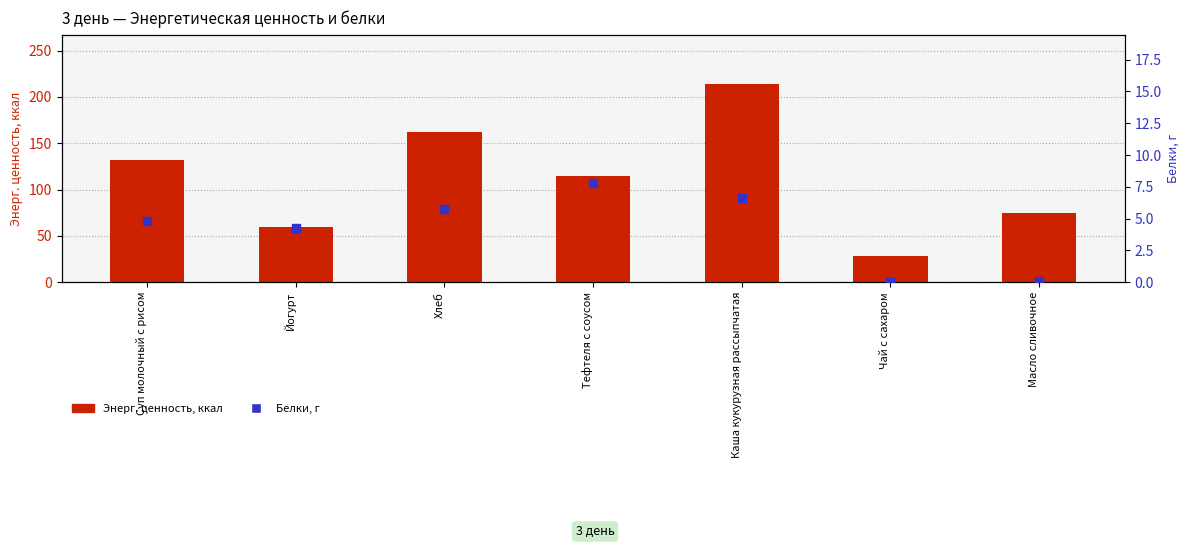

At which category is the sum across all series the highest?

Каша кукурузная рассыпчатая